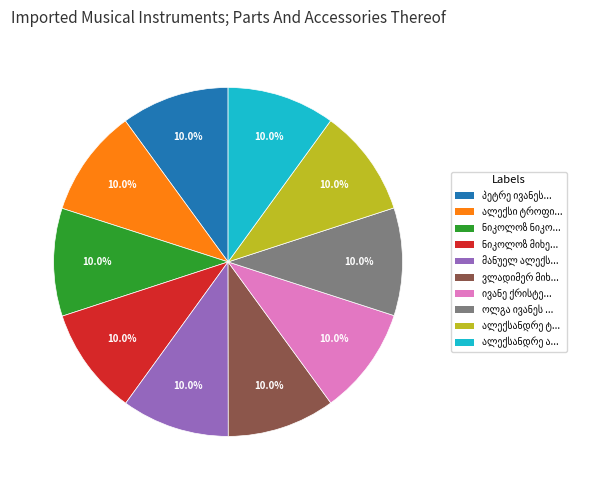

How many slices are in this pie chart?

10